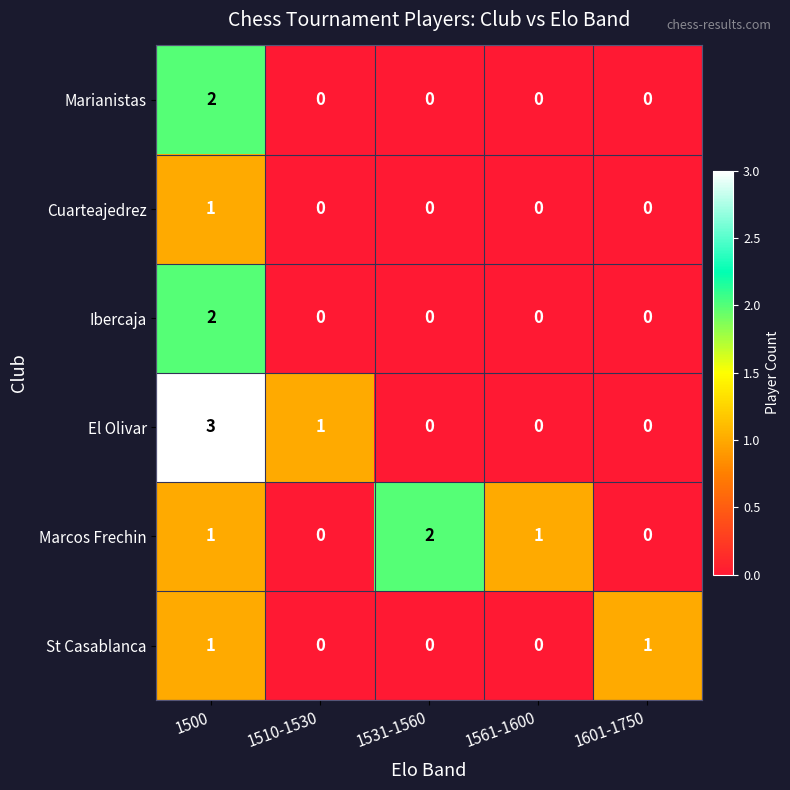

What is the greatest value displayed?

3